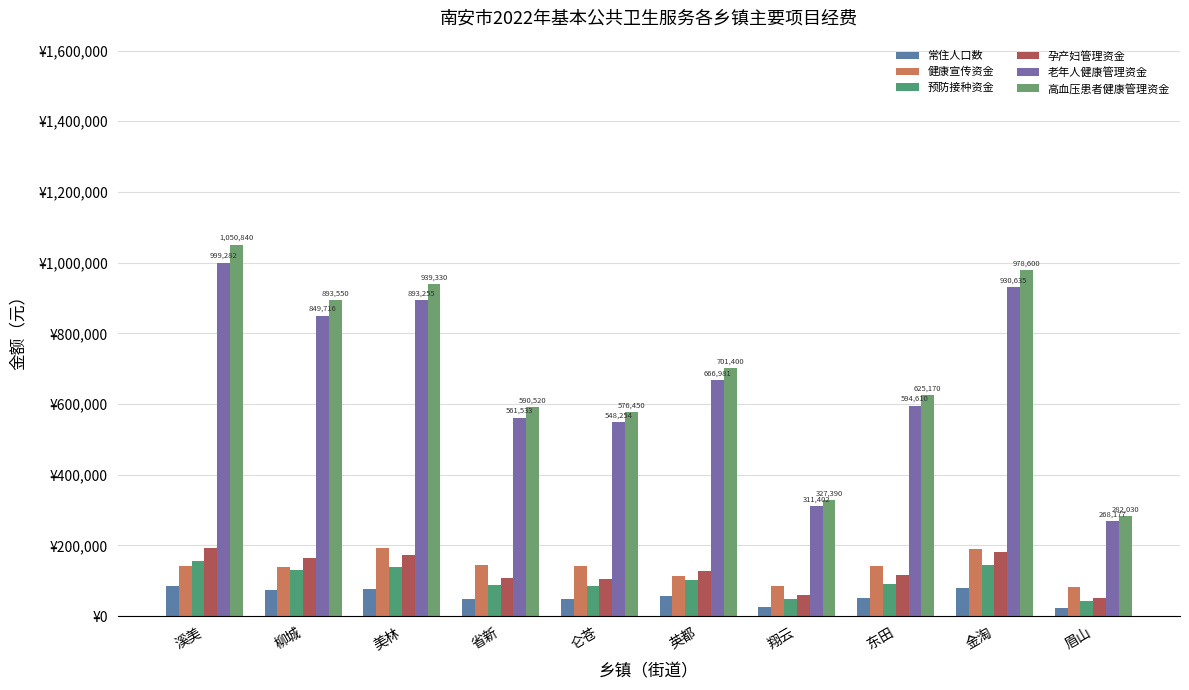

At how many categories does at least one series exceed 128657?

10